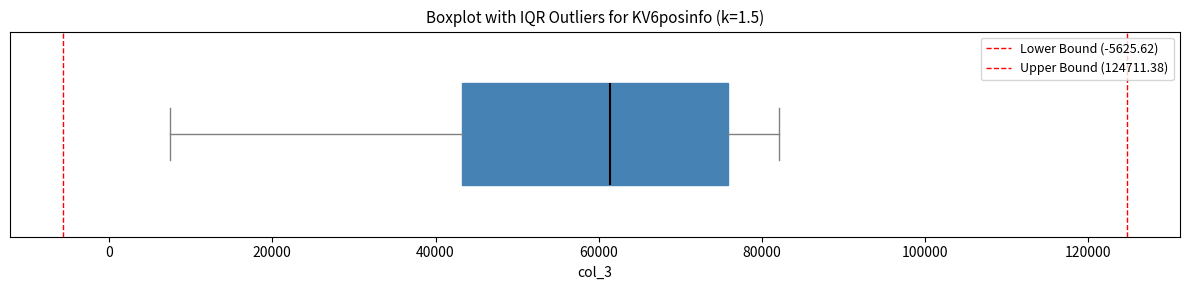

Where does the left whisker of the box end on the x-axis? The values are not printed on the chart, so give them approximately, as read against the axis.

8000